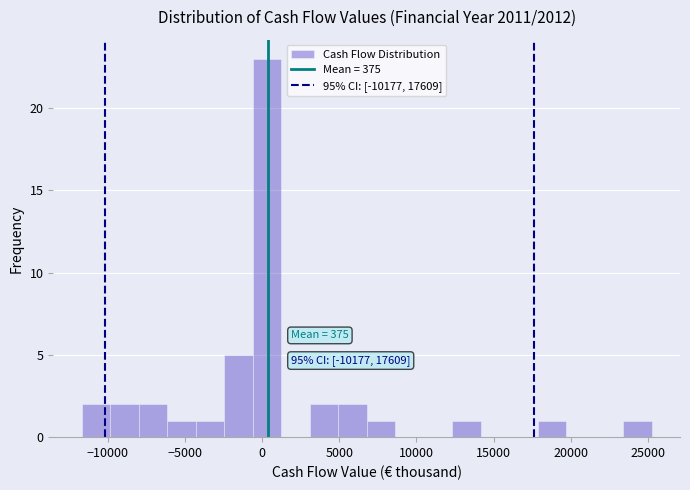

Around what value on the x-axis is the tallest bar? Give the approximate position of its centre, as read against the axis.

500